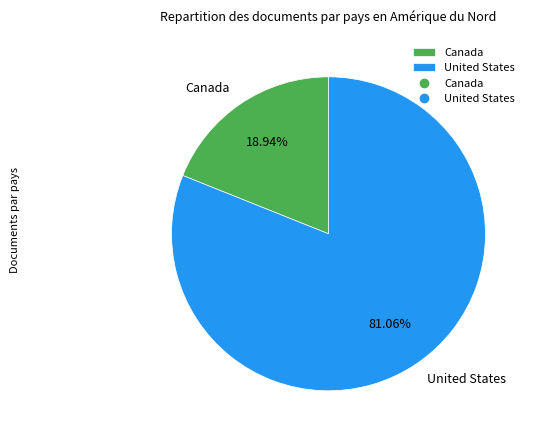

Combined, what portion of the pie is Canada and United States?

100.0%